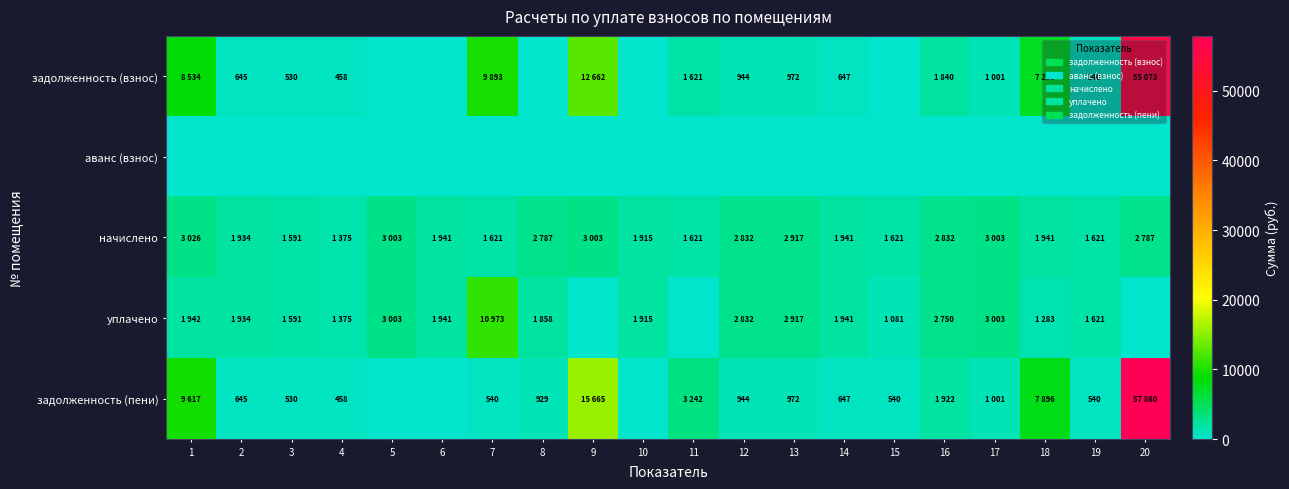

True or false: задолженность (пени) has a value of 3241.6 at 11.

True